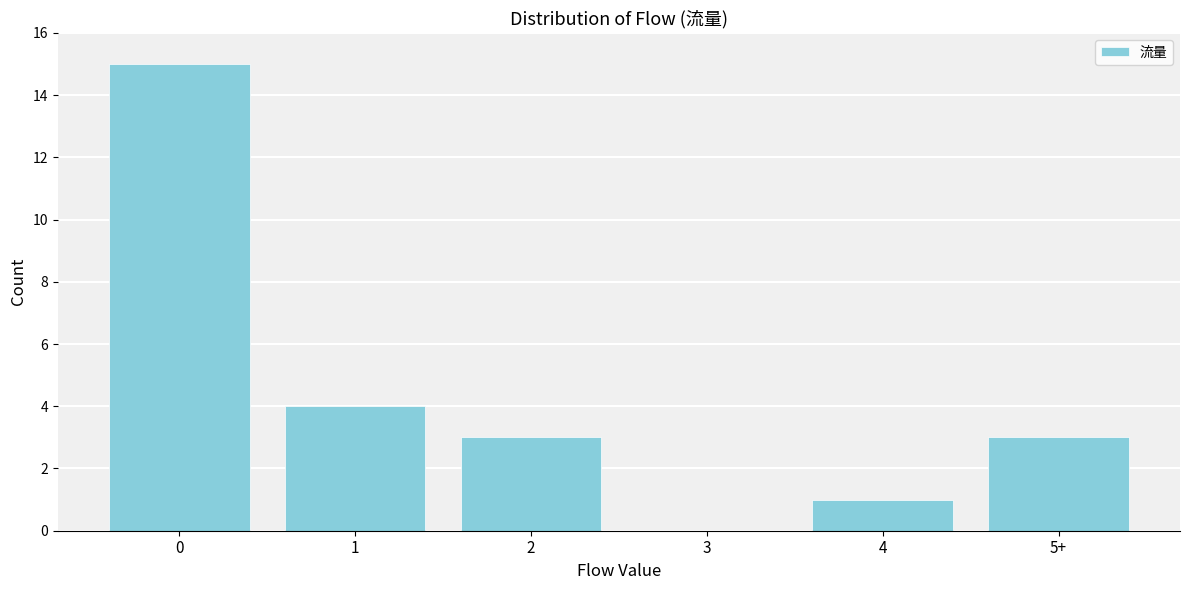

Reading left to right, list all the values displayed in this chart.

0=15	1=4	2=3	3=0	4=1	5+=3